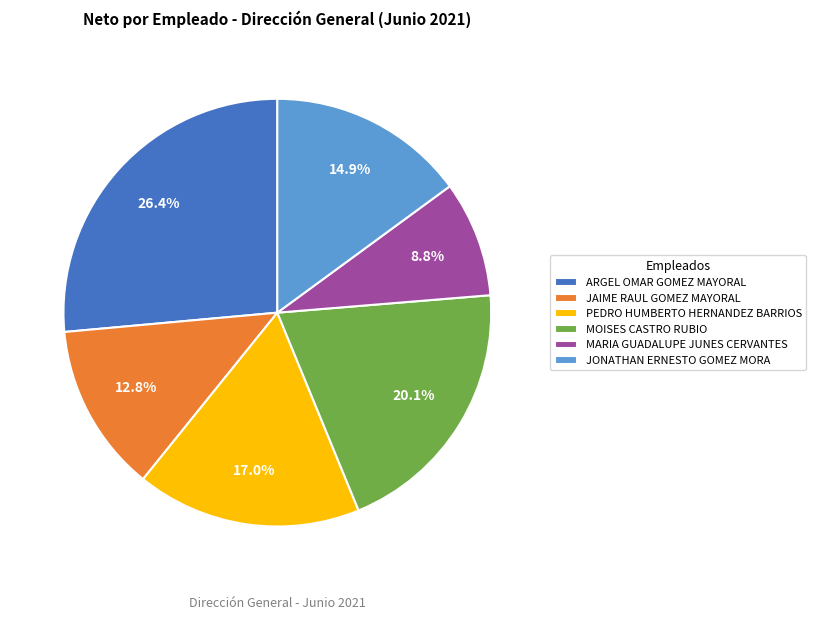

Does MOISES CASTRO RUBIO represent more than half of the total?

No